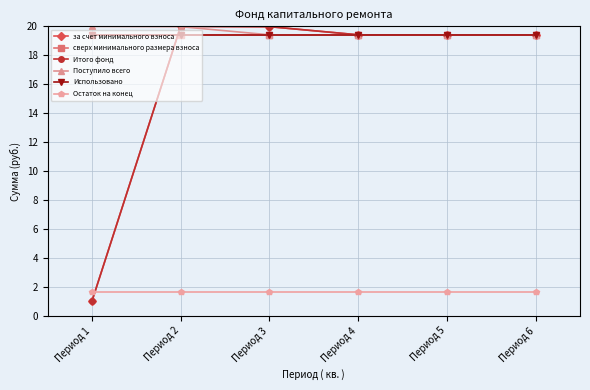

Which has a higher value, Период 3 or Период 6?

Период 3